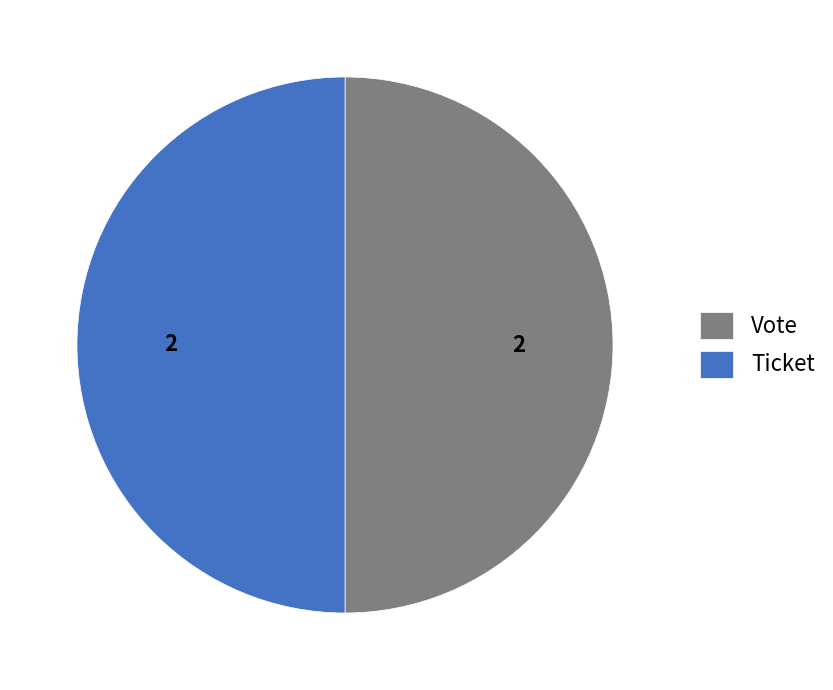

Is the sum of Ticket and Vote greater than half?

Yes